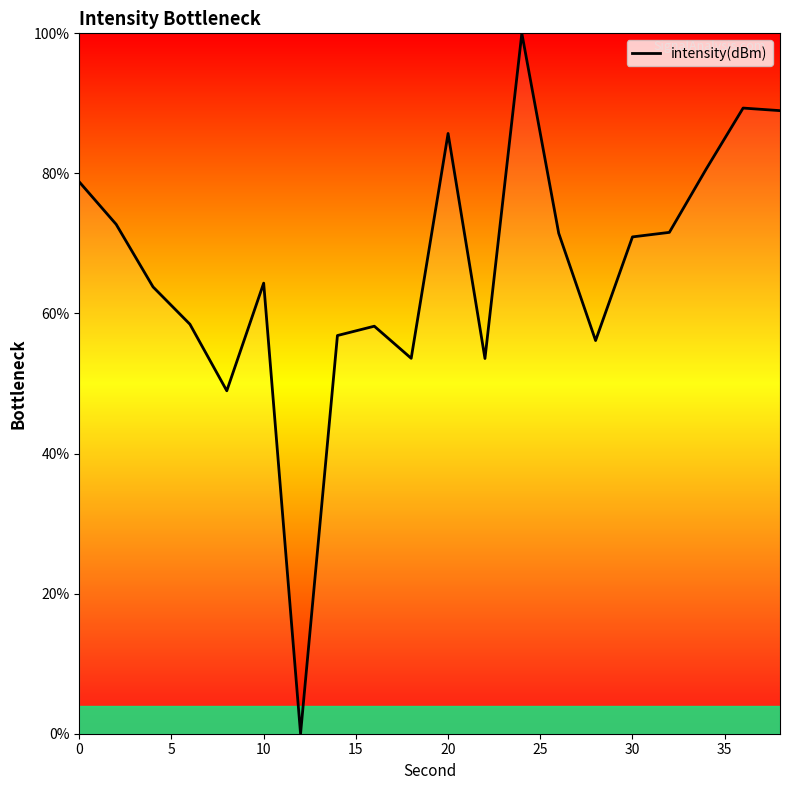

What is the difference between the maximum and minimum values?

100.0